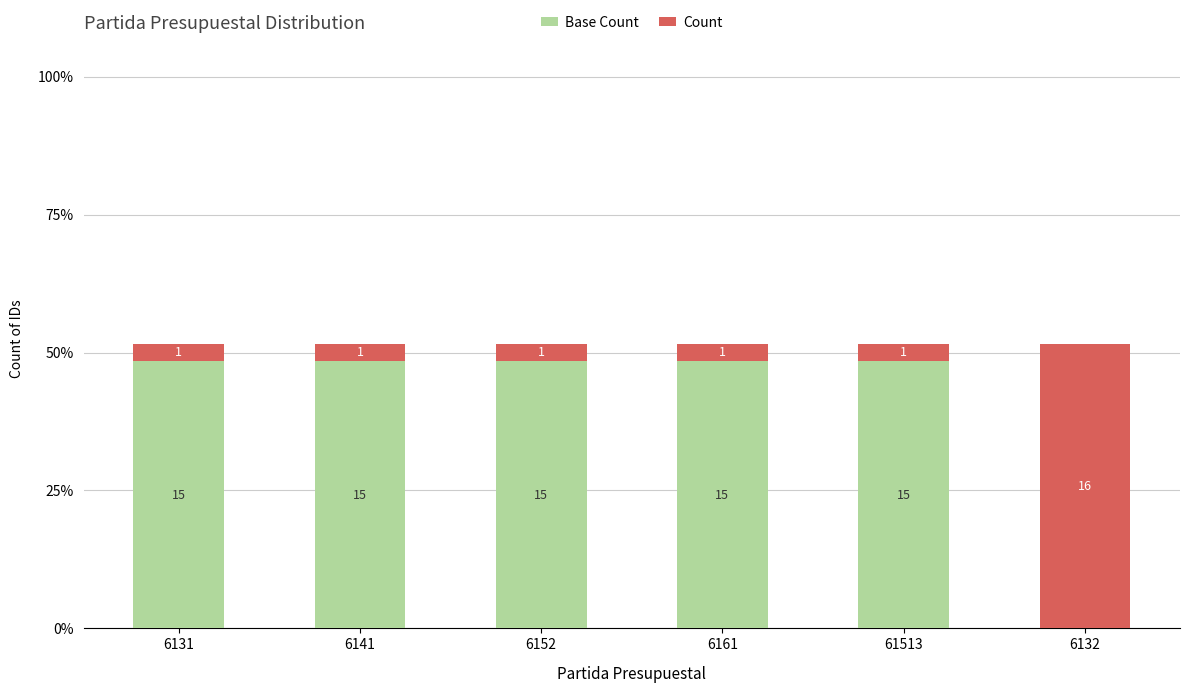

Are the bars horizontal?

No